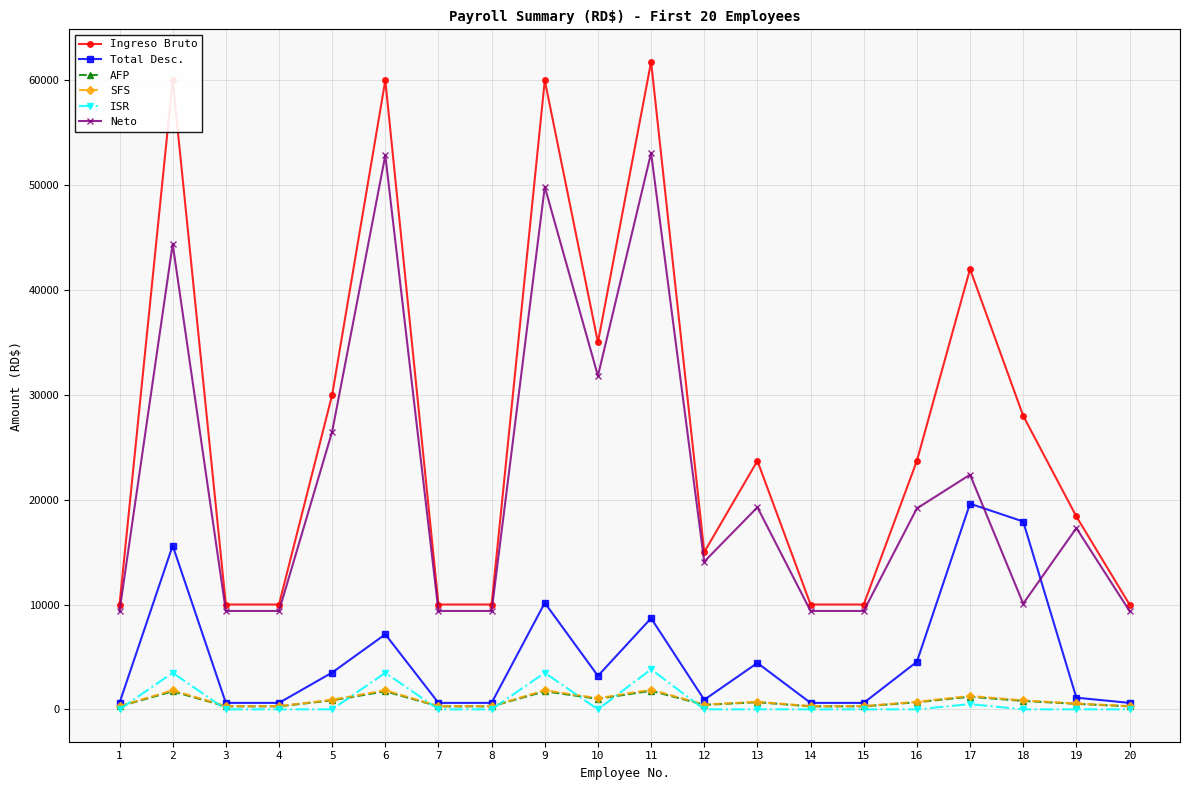

At which category is the sum across all series the highest?

11